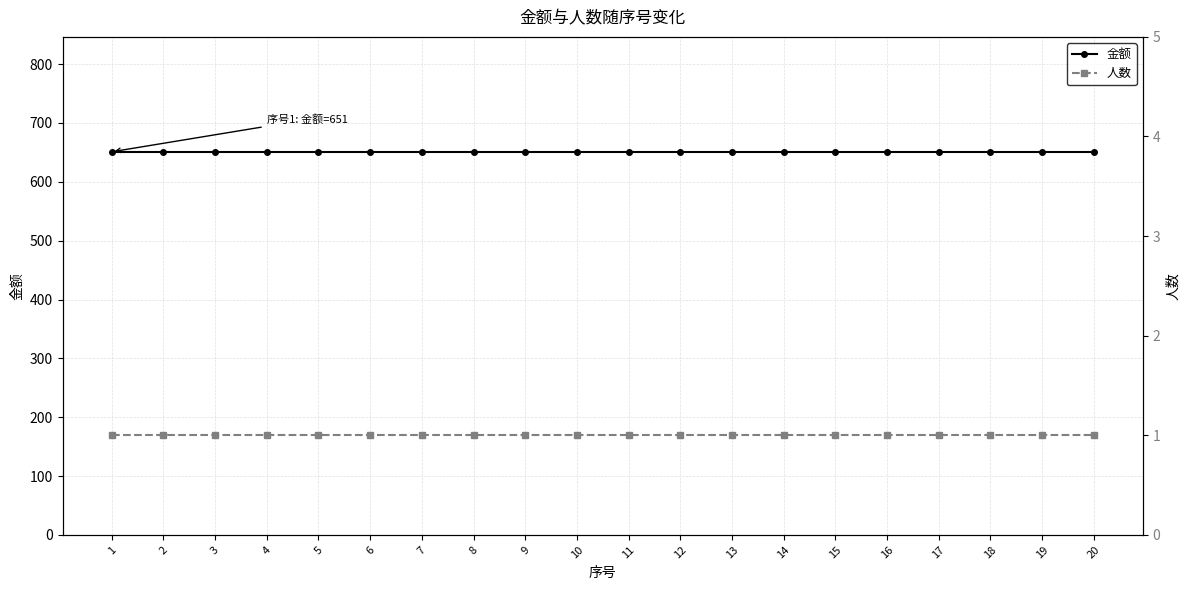

True or false: 人数 has more than 1 interior local peaks.

False